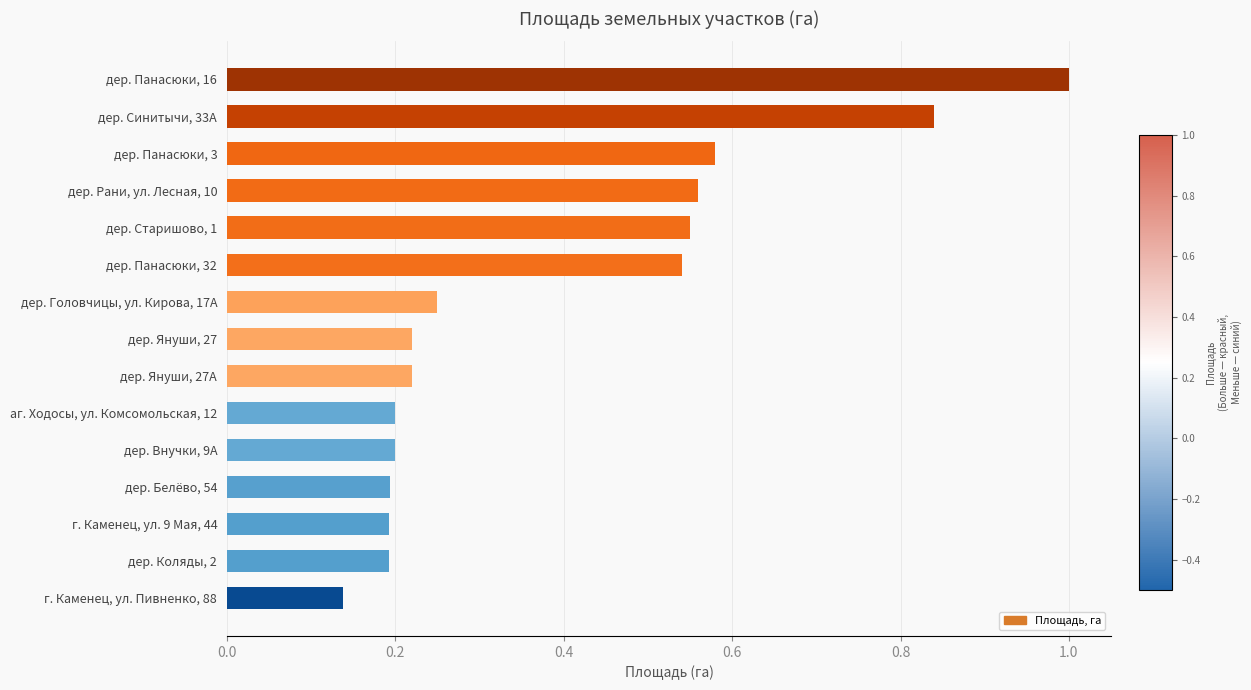

What position from the top is дер. Рани, ул. Лесная, 10?

4